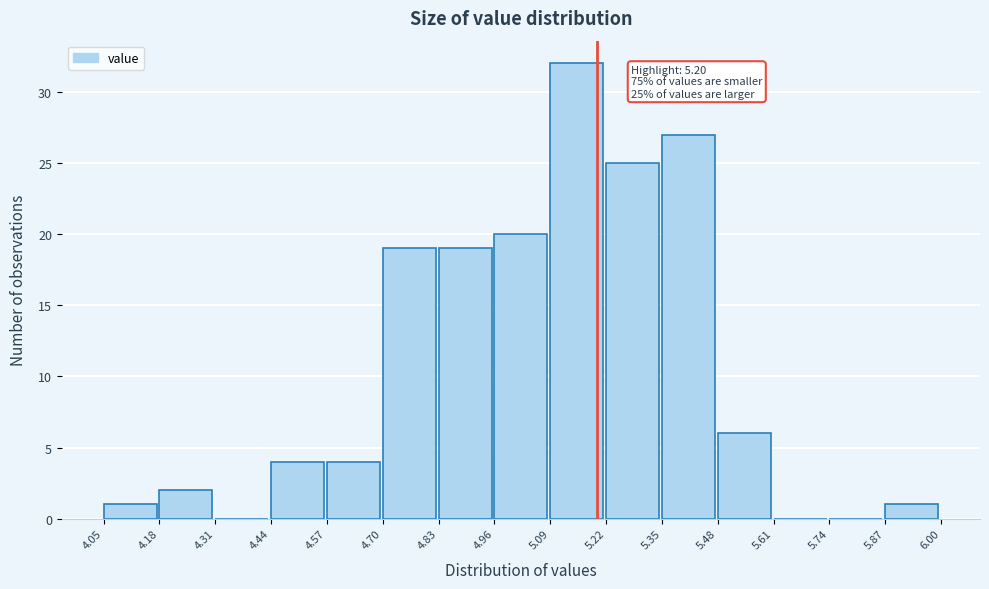

Over which range of the x-axis is the bar tallest?

5.09 to 5.22